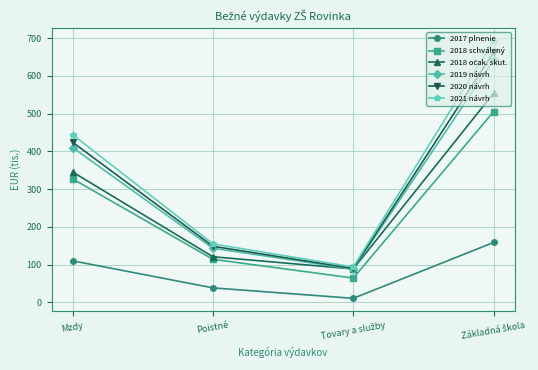

At which label is 2019 návrh closest to 364?

Mzdy